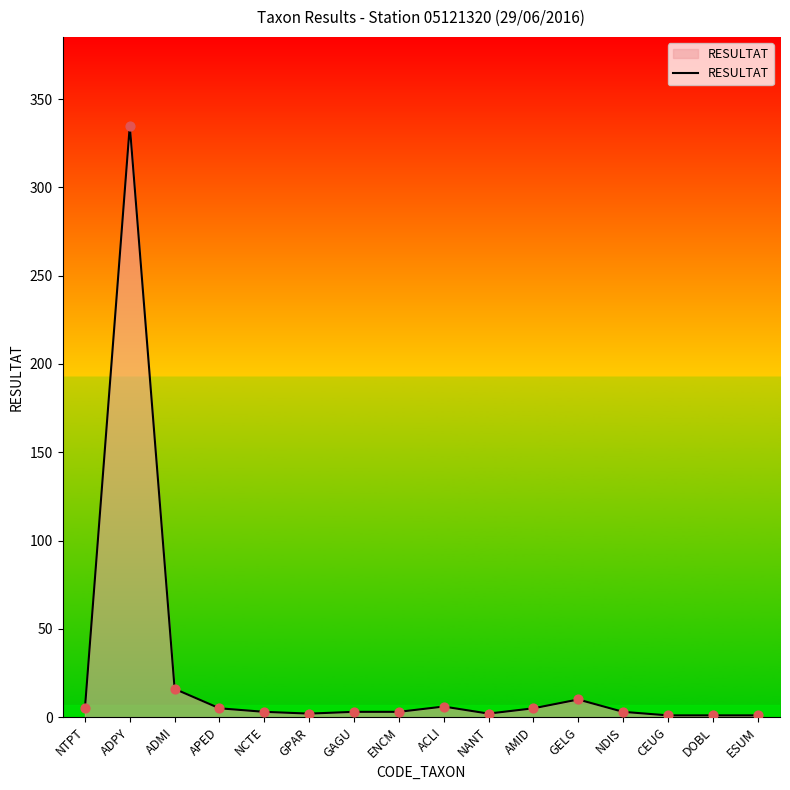

What is the maximum value shown in the chart?

335